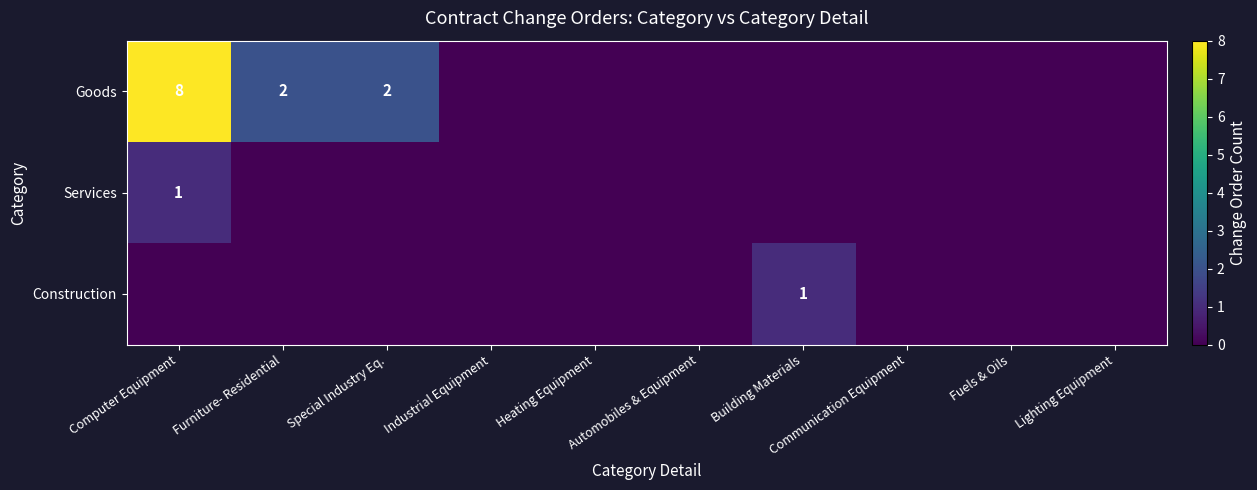

Is it true that Goods equals 2 at Special Industry Eq.?

True